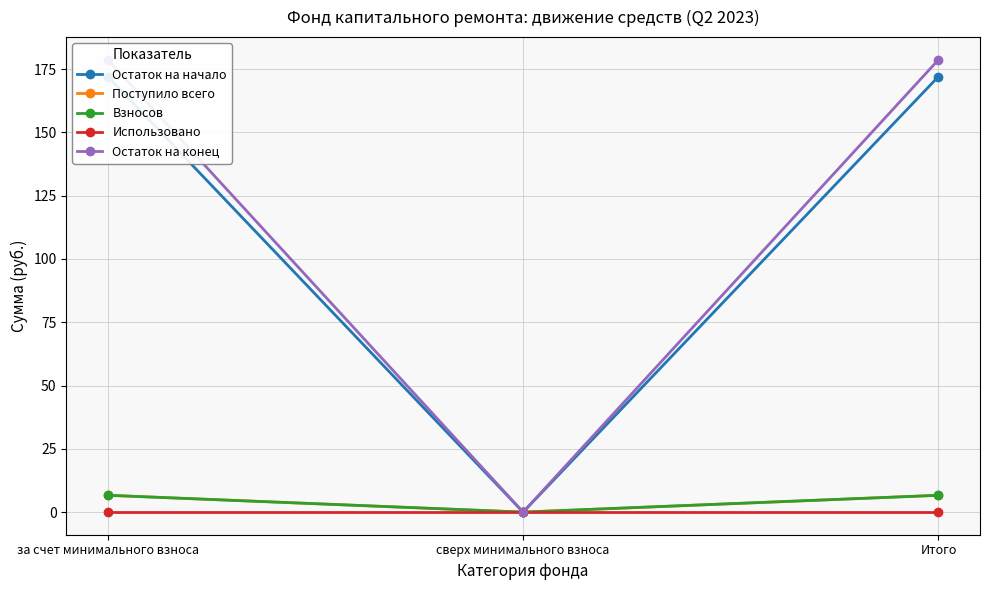

What is the maximum value shown in the chart?

178.7